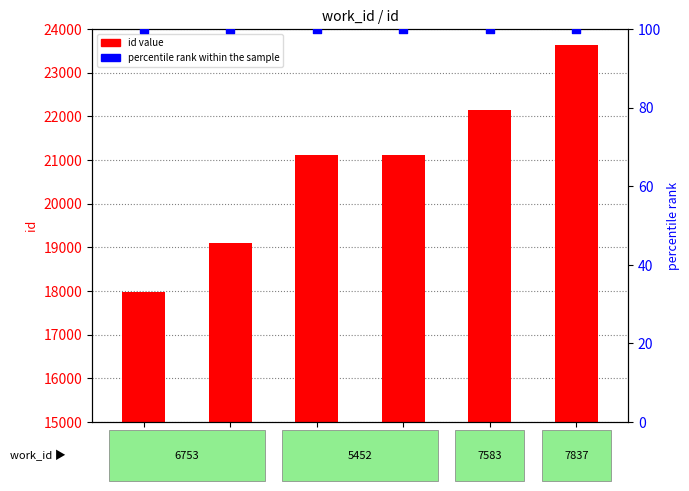

Which series reaches the maximum Y coordinate?

id value